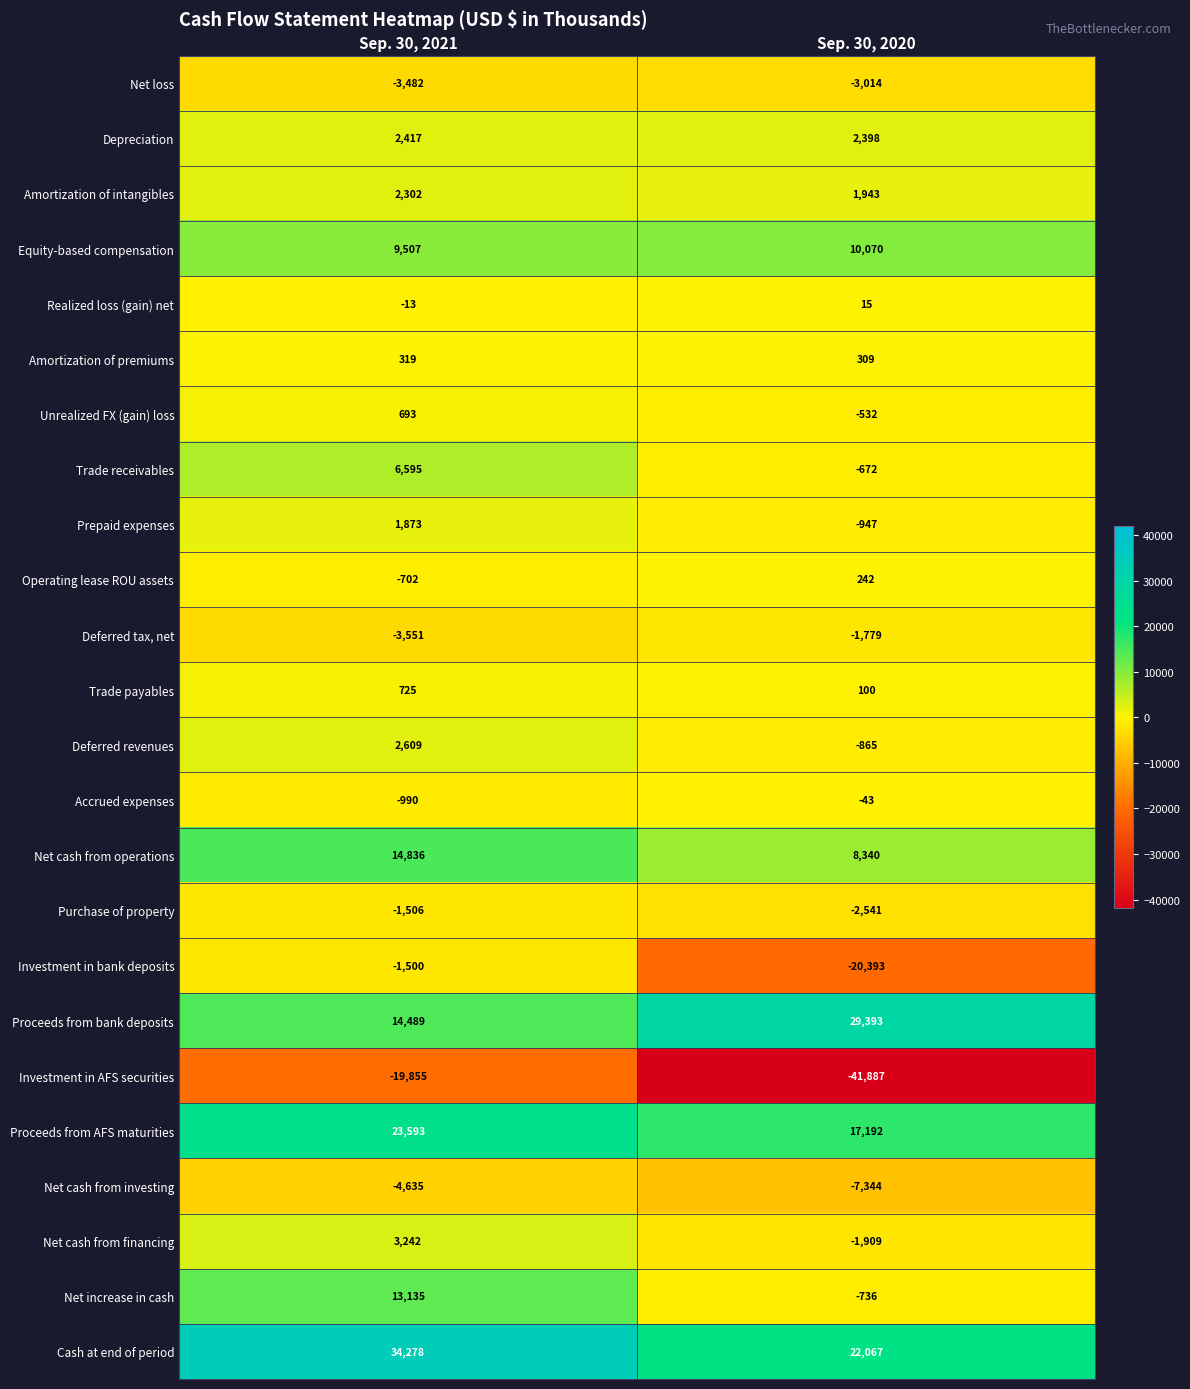

Is it true that Trade receivables equals 6595 at Sep. 30, 2021?

True